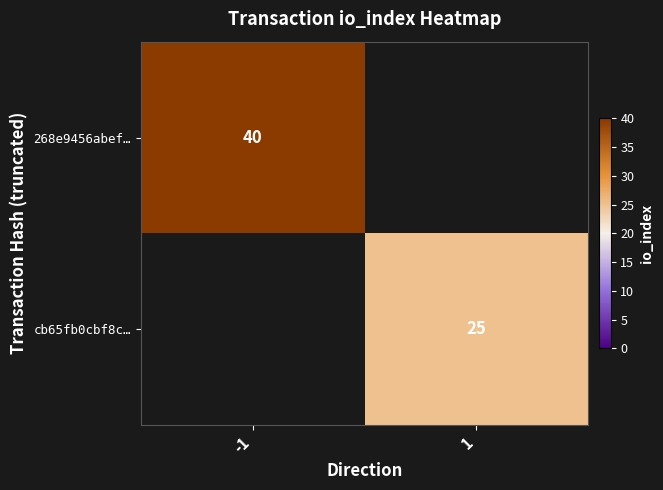

The cb65fb0cbf8c… series shows 25 at 1. True or false?

True